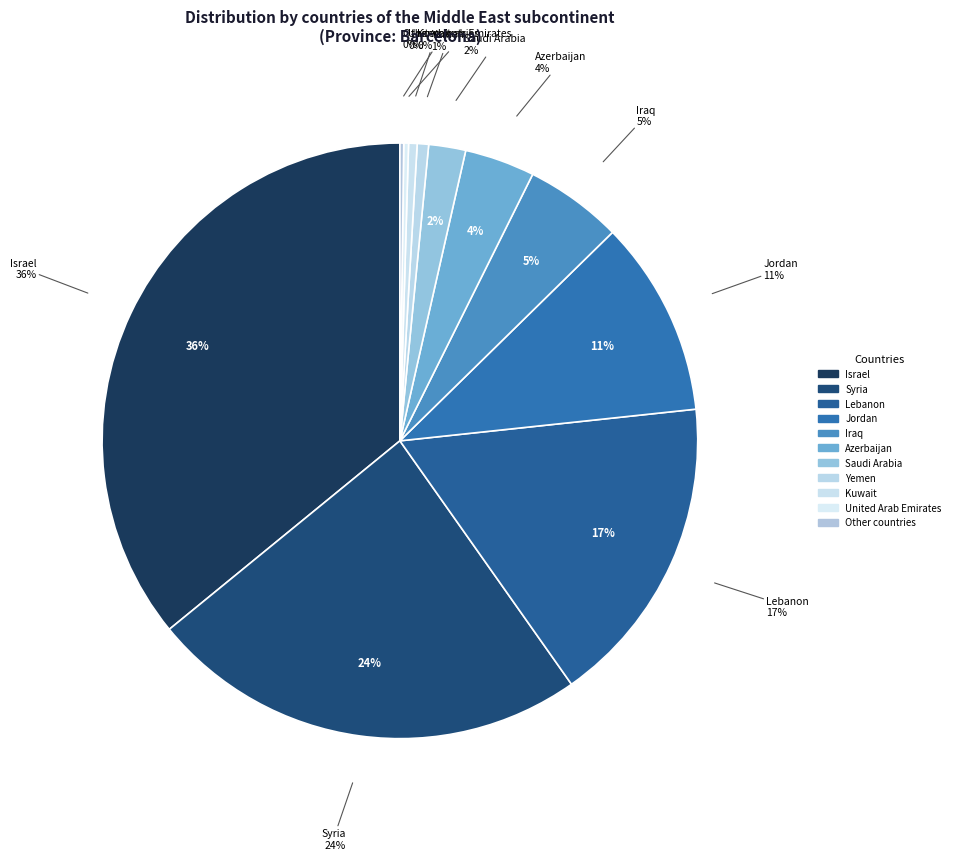

Is there any slice that represents more than half of the pie?

No